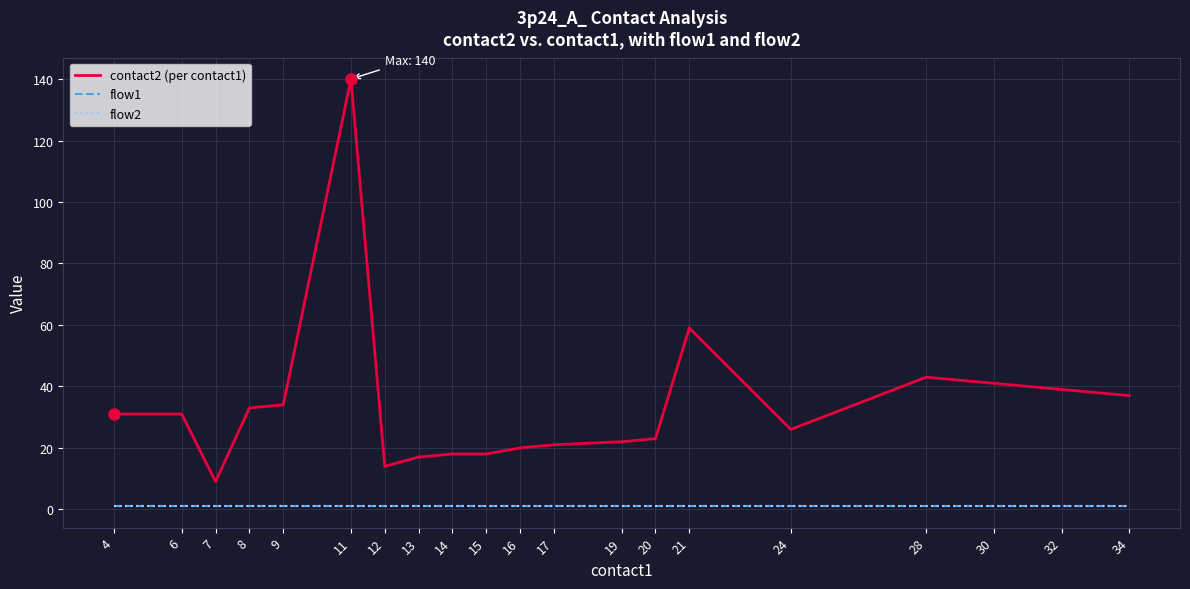

Rank the categories by flow2 value from highest to lowest.

4, 6, 7, 8, 9, 11, 12, 13, 14, 15, 16, 17, 19, 20, 21, 24, 28, 30, 32, 34